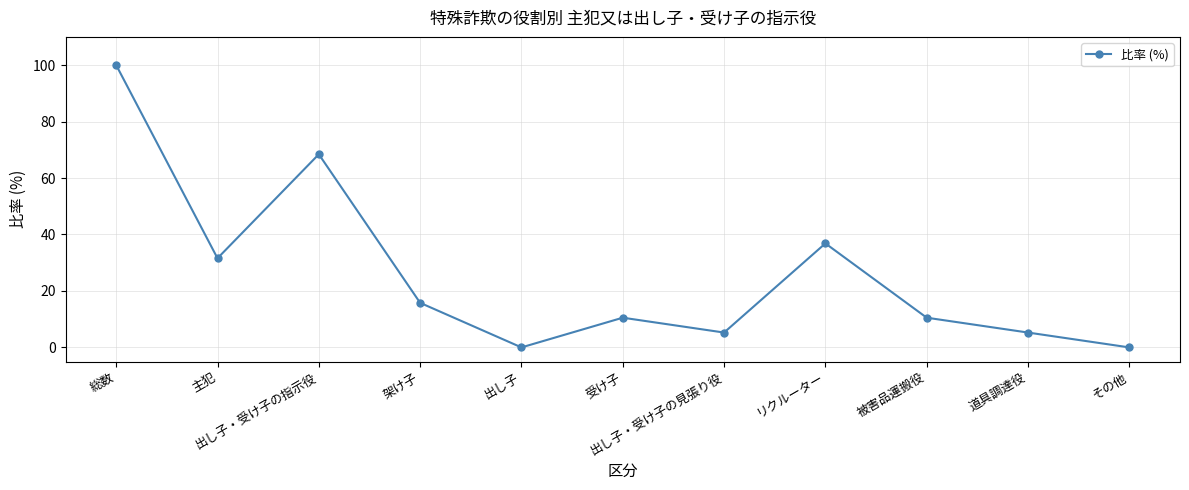

Where is the first local minimum?

主犯